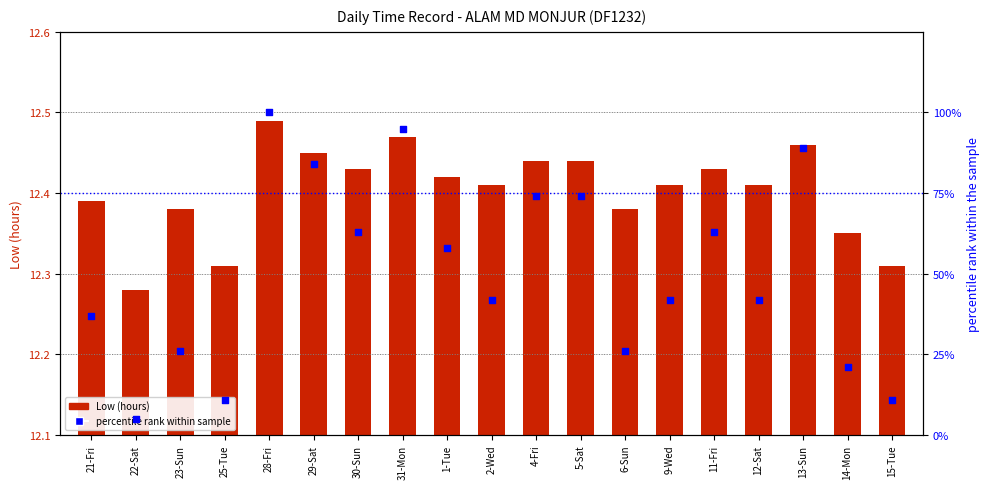

Which series has the largest total across all categories?

percentile rank within sample